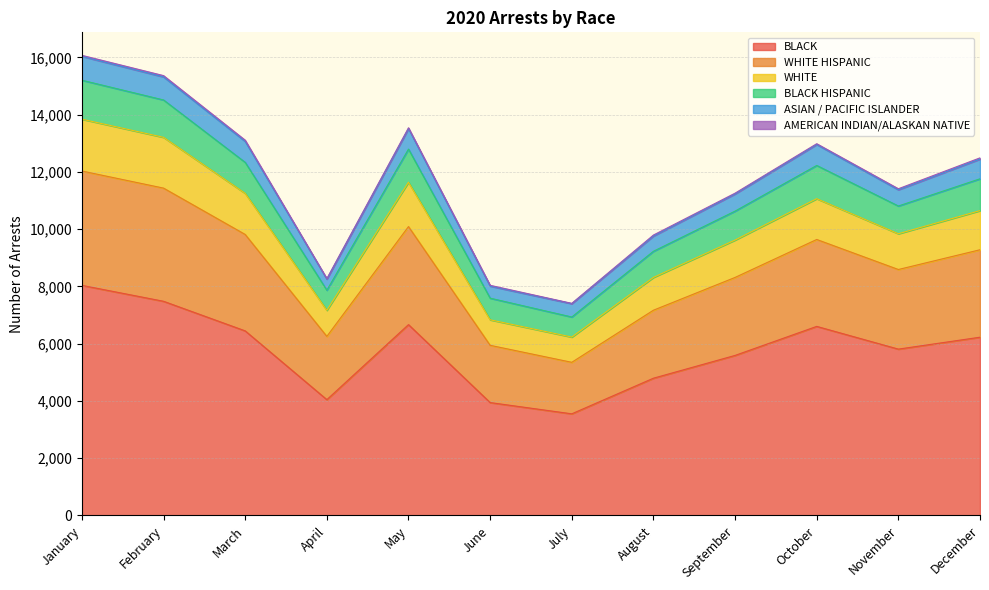

How many lines are shown in the chart?

6